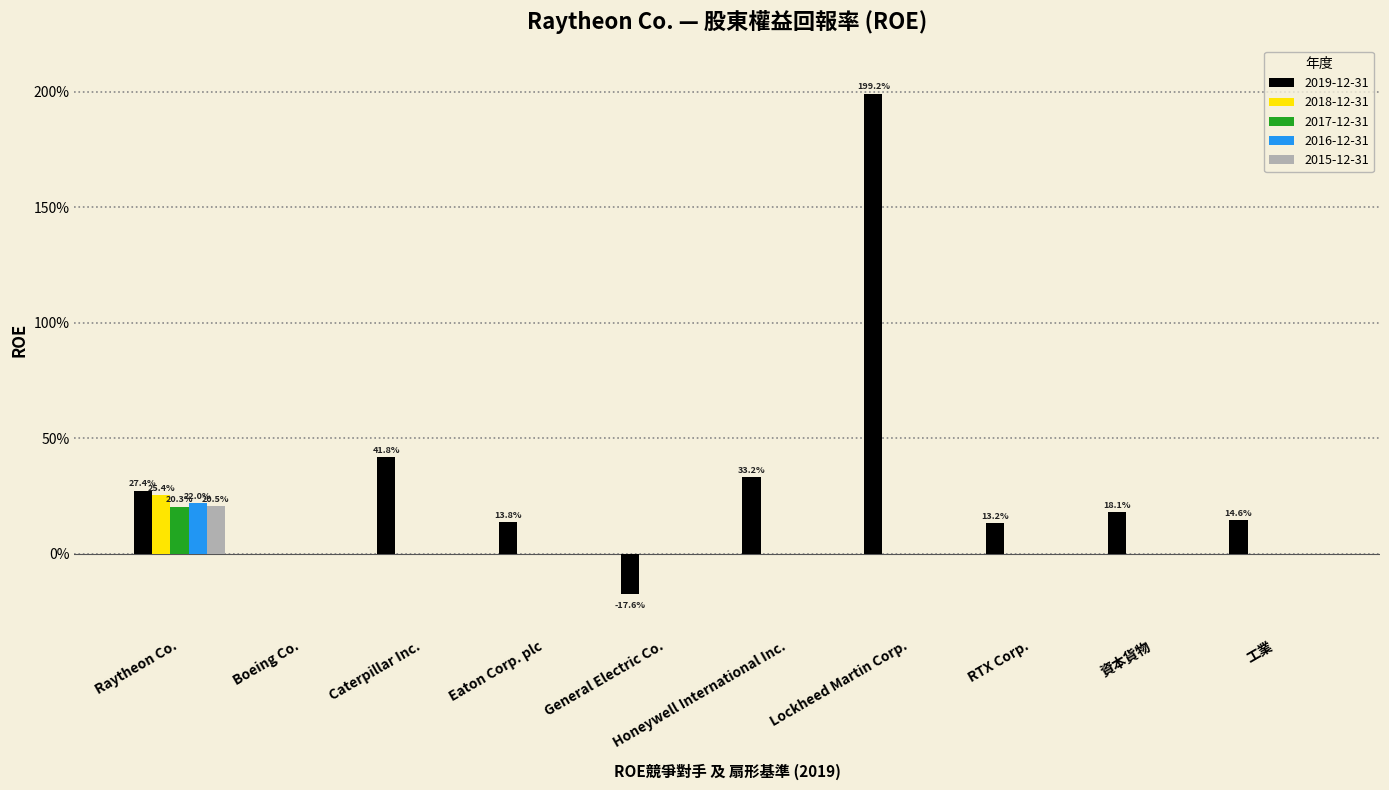

What position from the right is Caterpillar Inc.?

8